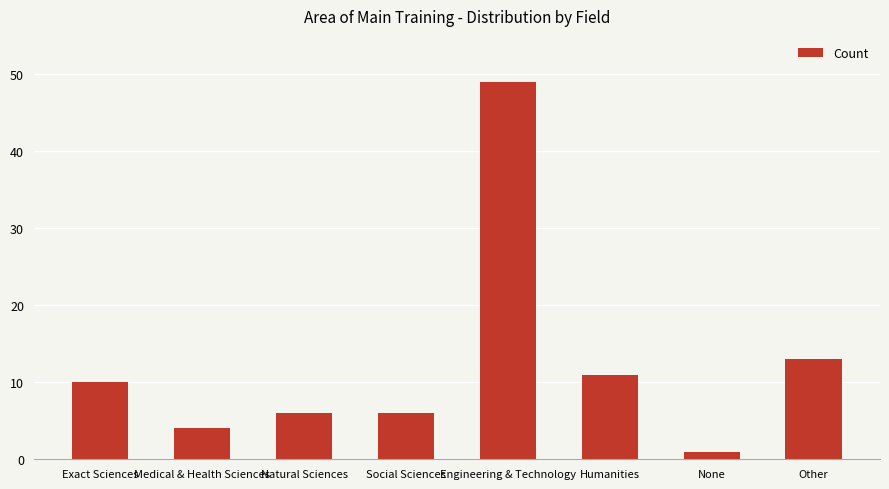

What is the label of the 1st bar from the left?

Exact Sciences